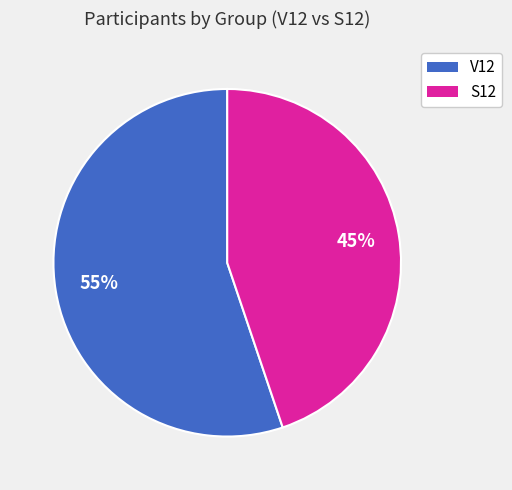

Does S12 represent more than half of the total?

No